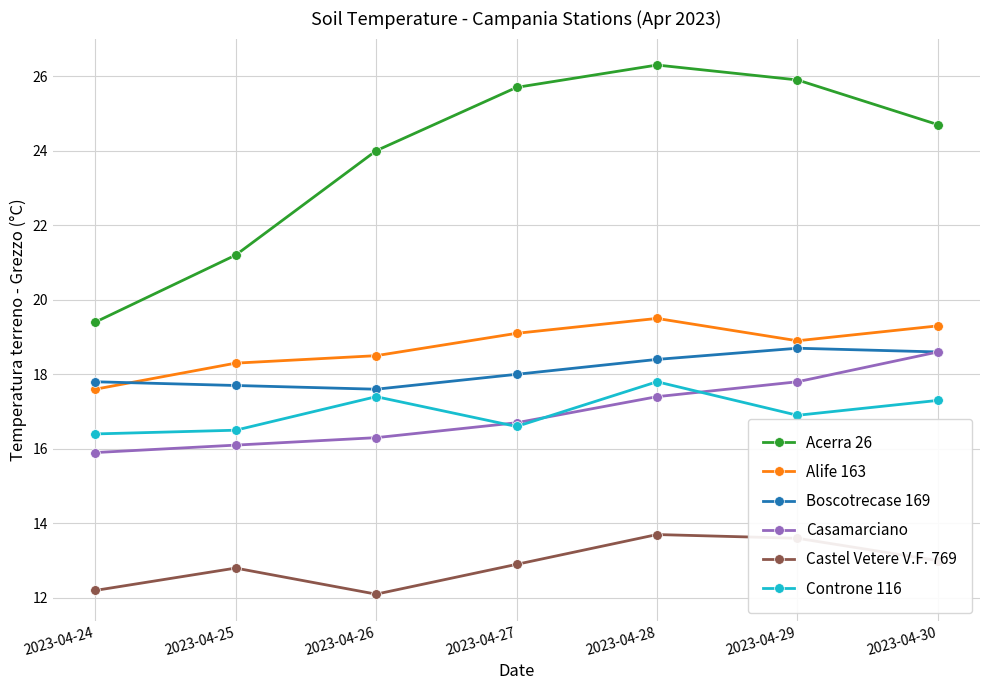

True or false: Alife 163 and Castel Vetere V.F. 769 cross at least once.

False